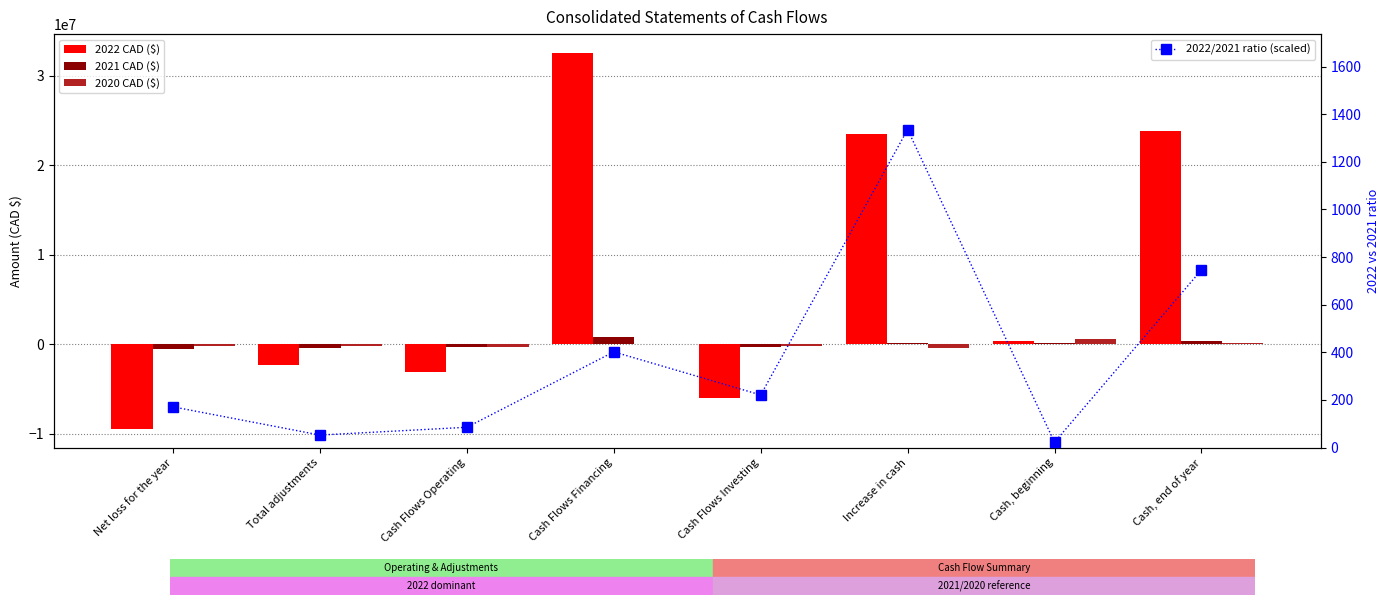

What is the difference between the second highest and minimum values in the 2021 CAD ($) series?

871280.0